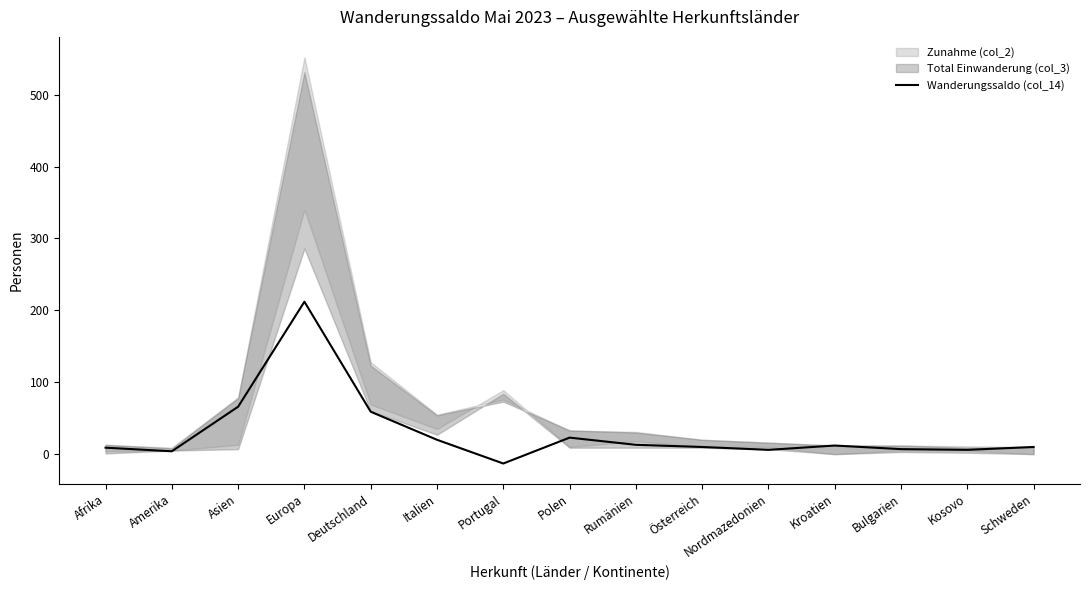

The value at Polen is 23. True or false?

True